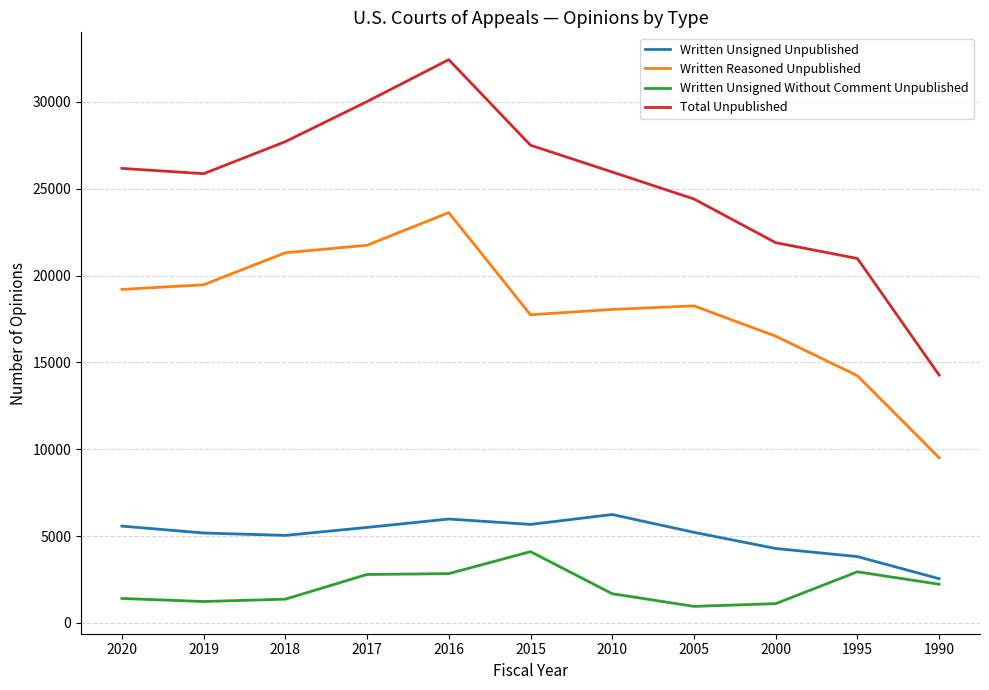

Between 2020 and 2016, which series saw the biggest shift?

Total Unpublished